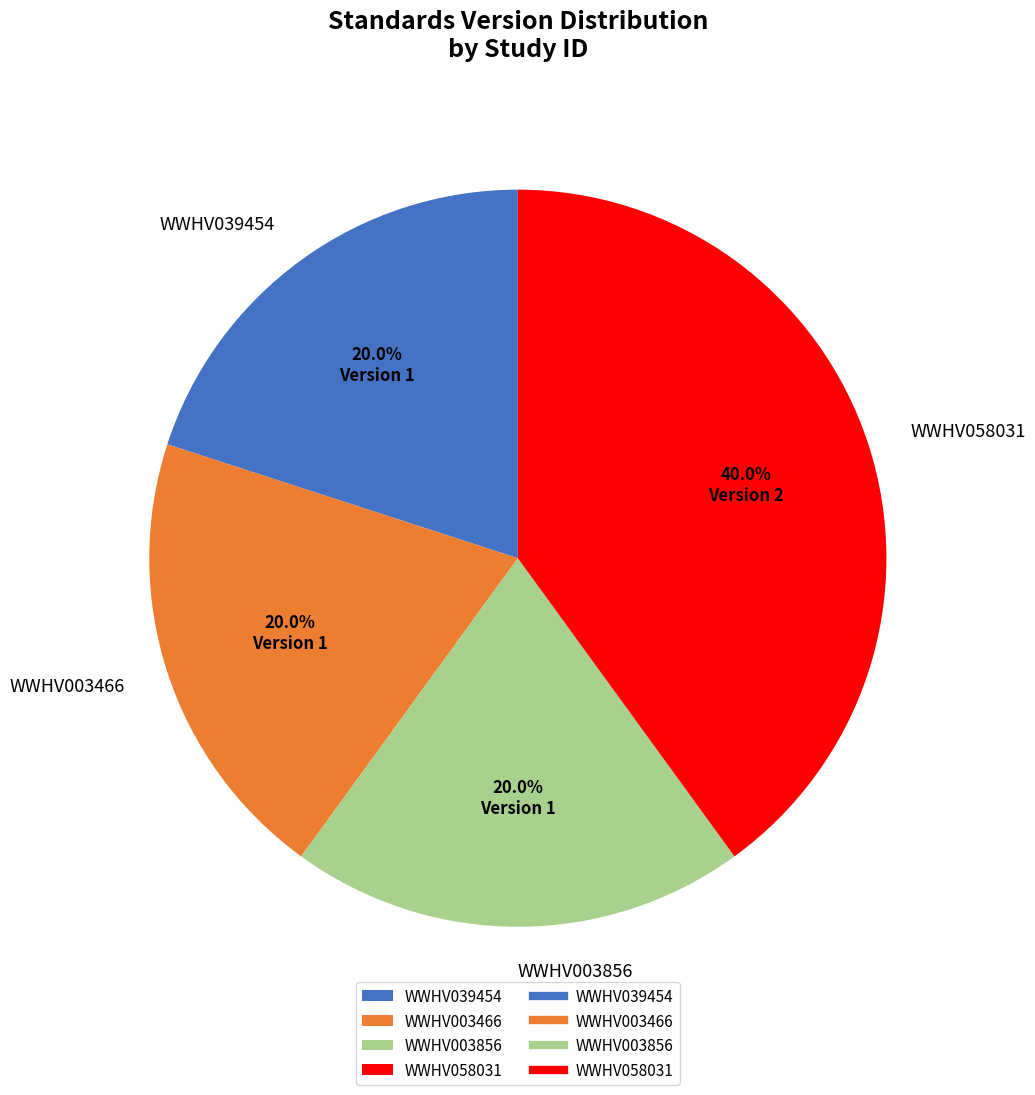

True or false: WWHV058031 accounts for 40% of the total.

True